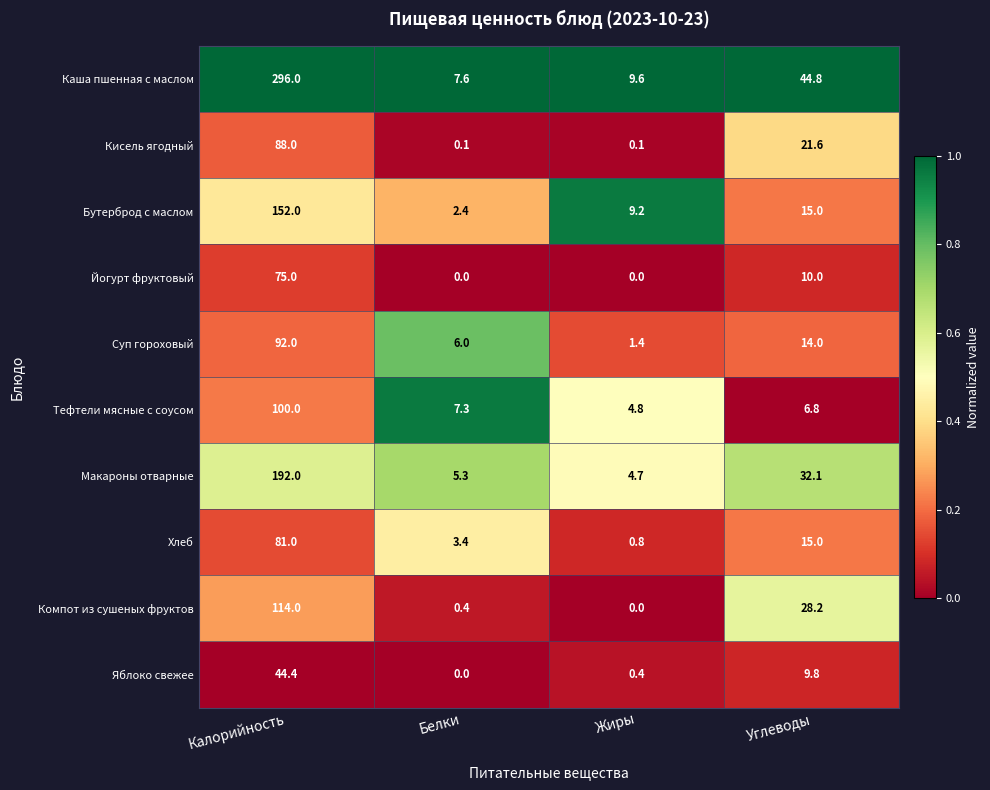

What is the average value of the Макароны отварные series?

58.5